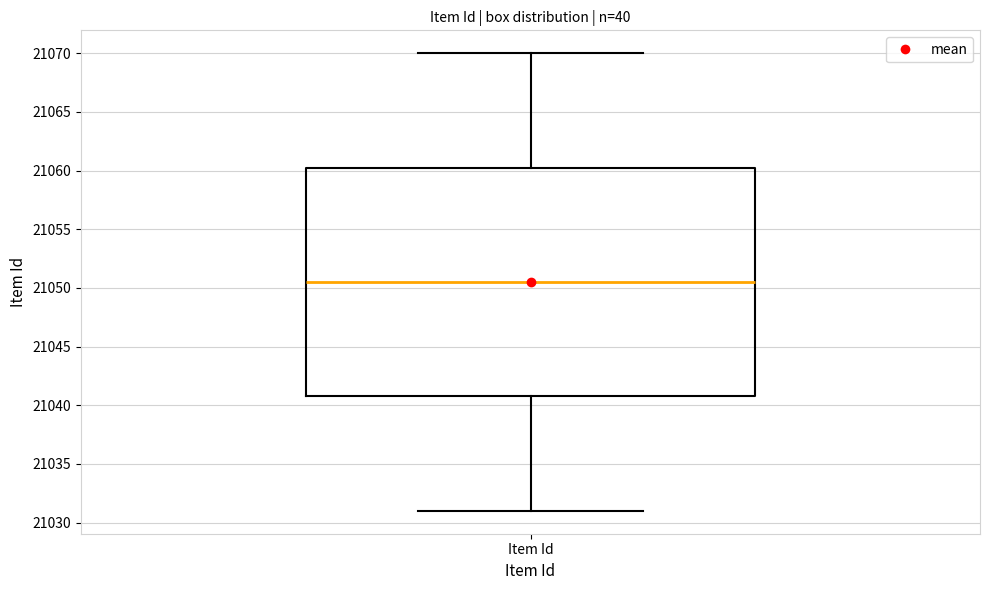

Read this box plot against the y-axis: the position of the median line, the range covered by the box, and the ends of both whiskers. The values are not printed on the chart, so give them approximately, as read against the axis.

median 21050.5, box 21041.0 to 21060.5, whiskers 21031.0 to 21070.0